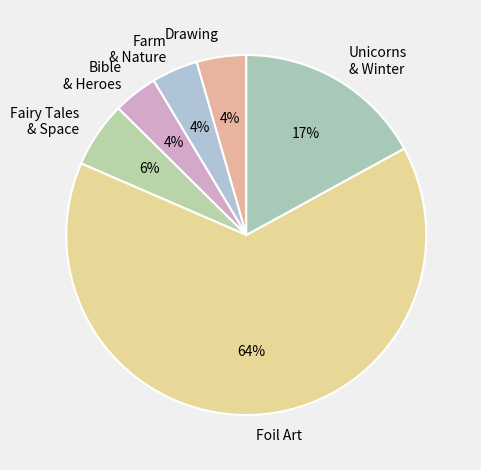

What is the largest slice in the pie chart?

Foil Art